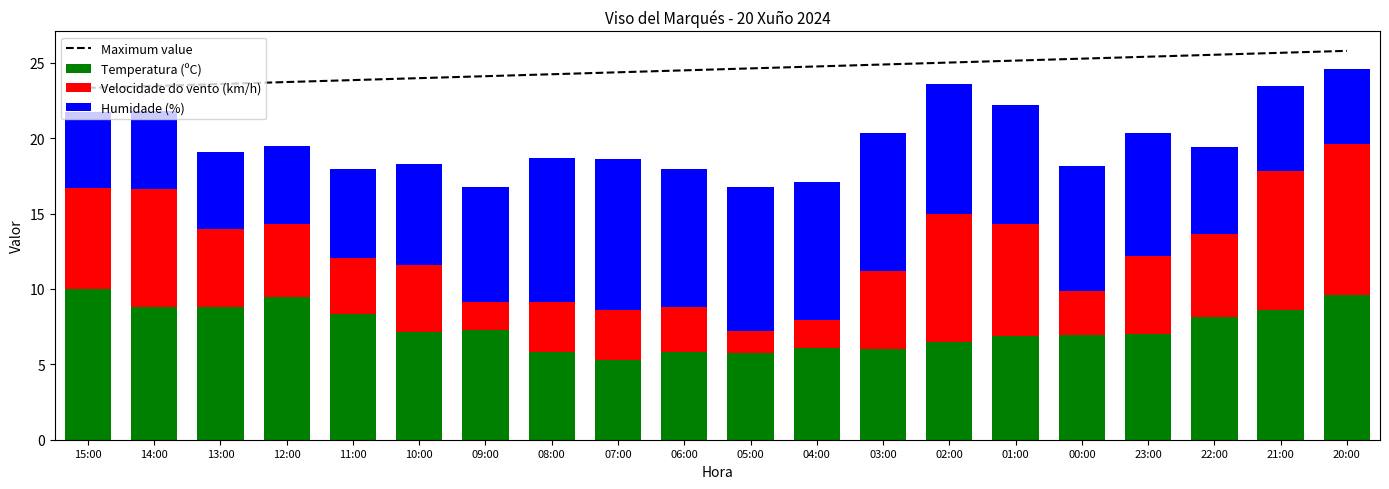

What value does the Temperatura (ºC) series have at 08:00?

5.8